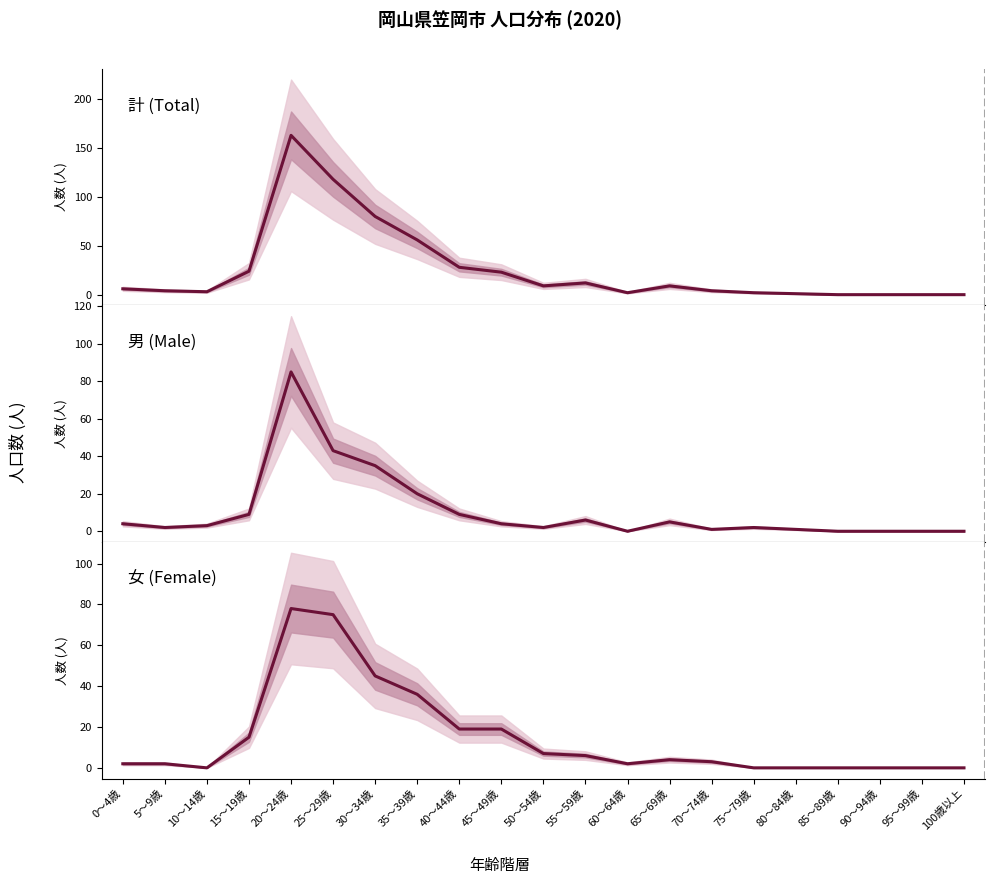

Reading left to right, transcribe all the data shown in this chart.

計 (Total): 0～4歳=6	5～9歳=4	10～14歳=3	15～19歳=24	20～24歳=163	25～29歳=118	30～34歳=80	35～39歳=56	40～44歳=28	45～49歳=23	50～54歳=9	55～59歳=12	60～64歳=2	65～69歳=9	70～74歳=4	75～79歳=2	80～84歳=1	85～89歳=0	90～94歳=0	95～99歳=0	100歳以上=0
男 (Male): 0～4歳=4	5～9歳=2	10～14歳=3	15～19歳=9	20～24歳=85	25～29歳=43	30～34歳=35	35～39歳=20	40～44歳=9	45～49歳=4	50～54歳=2	55～59歳=6	60～64歳=0	65～69歳=5	70～74歳=1	75～79歳=2	80～84歳=1	85～89歳=0	90～94歳=0	95～99歳=0	100歳以上=0
女 (Female): 0～4歳=2	5～9歳=2	10～14歳=0	15～19歳=15	20～24歳=78	25～29歳=75	30～34歳=45	35～39歳=36	40～44歳=19	45～49歳=19	50～54歳=7	55～59歳=6	60～64歳=2	65～69歳=4	70～74歳=3	75～79歳=0	80～84歳=0	85～89歳=0	90～94歳=0	95～99歳=0	100歳以上=0